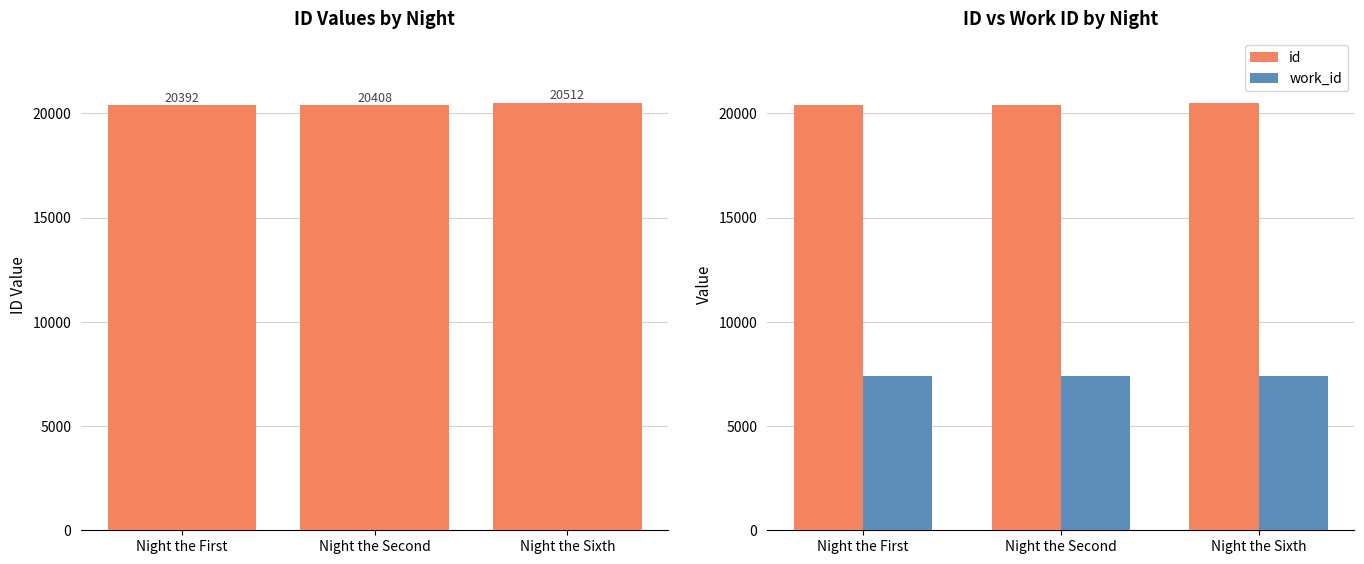

What is the maximum value shown in the chart?

20512